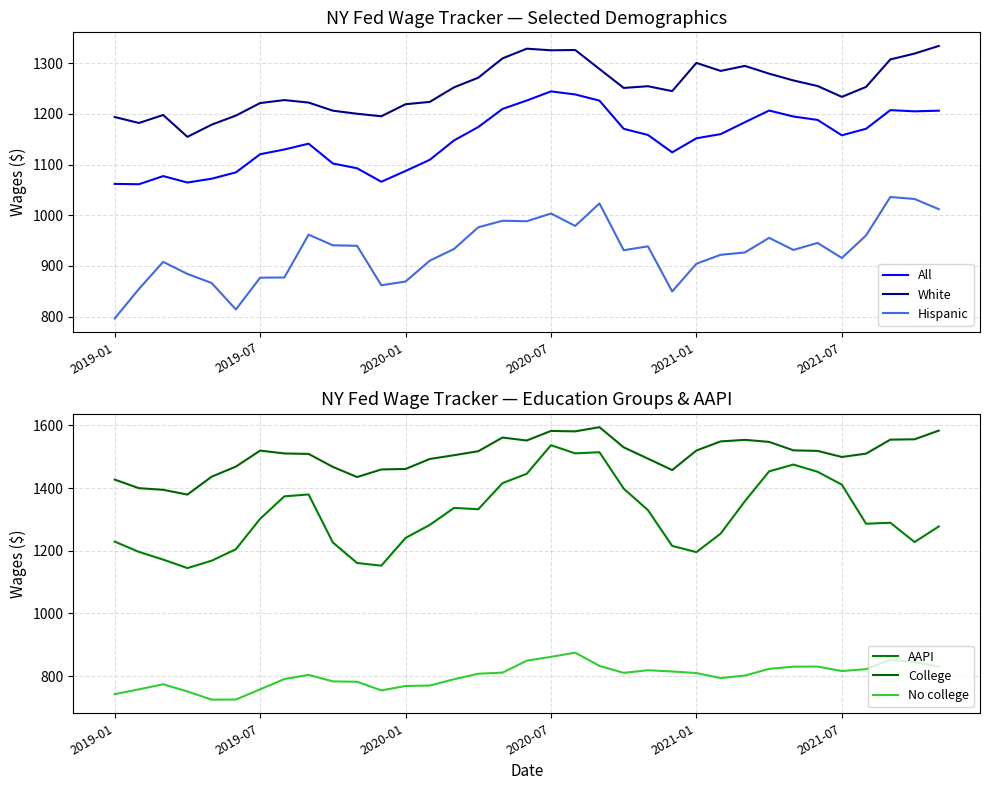

How many values in the All series are below 1157?

17